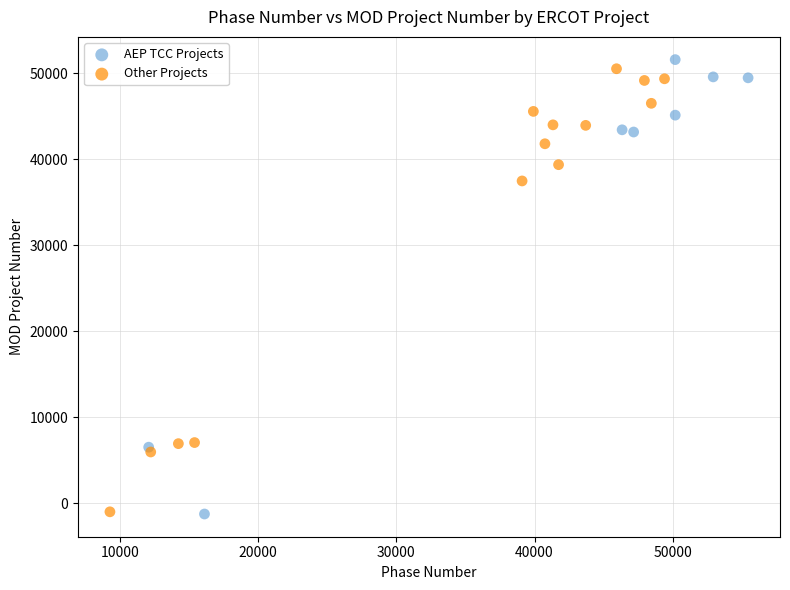

What are all the series names shown in the legend?

AEP TCC Projects, Other Projects